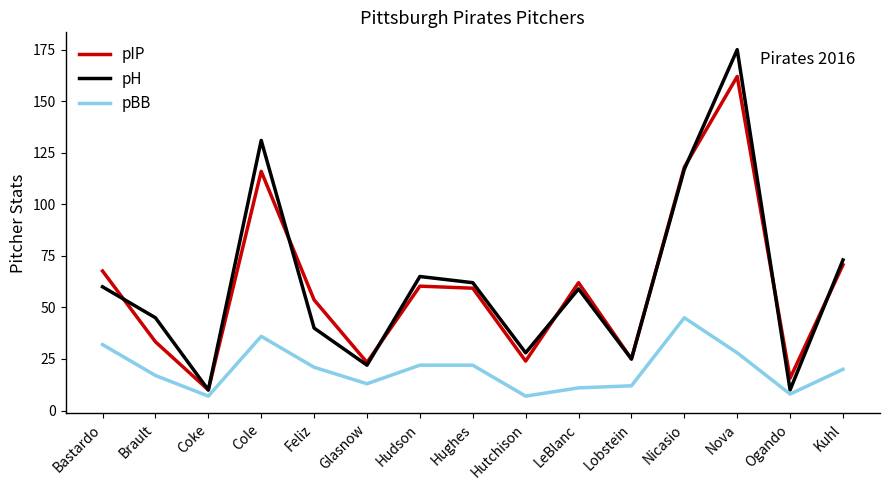

At which label is pH closest to 92?

Kuhl